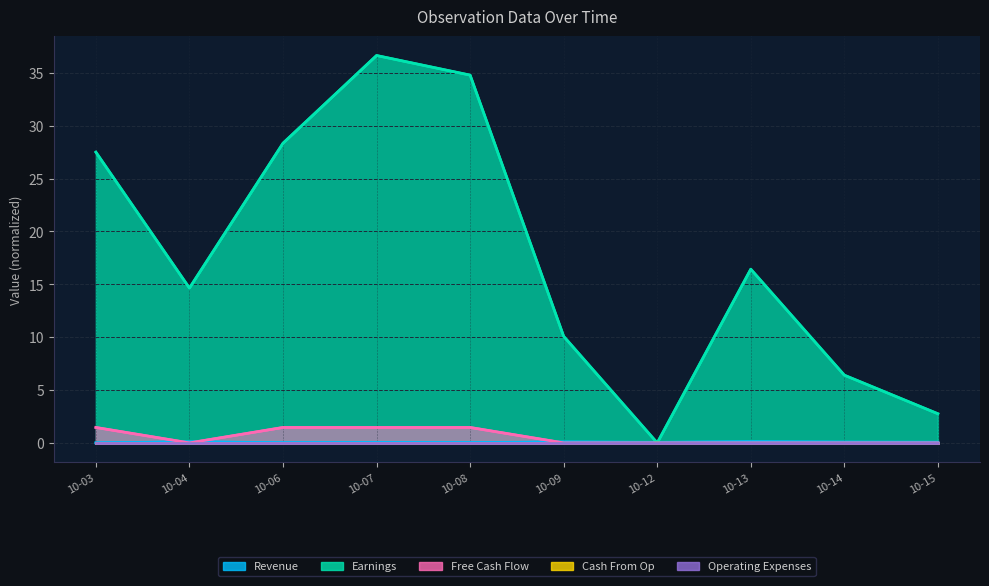

List the labels in order of Earnings (RA hrs) value, smallest first.

10-12, 10-15, 10-14, 10-09, 10-04, 10-13, 10-03, 10-06, 10-08, 10-07